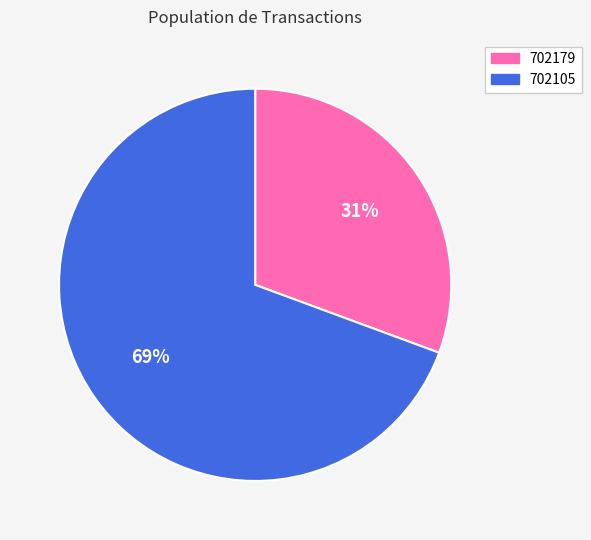

Does 702179 account for over 50% of the chart?

No